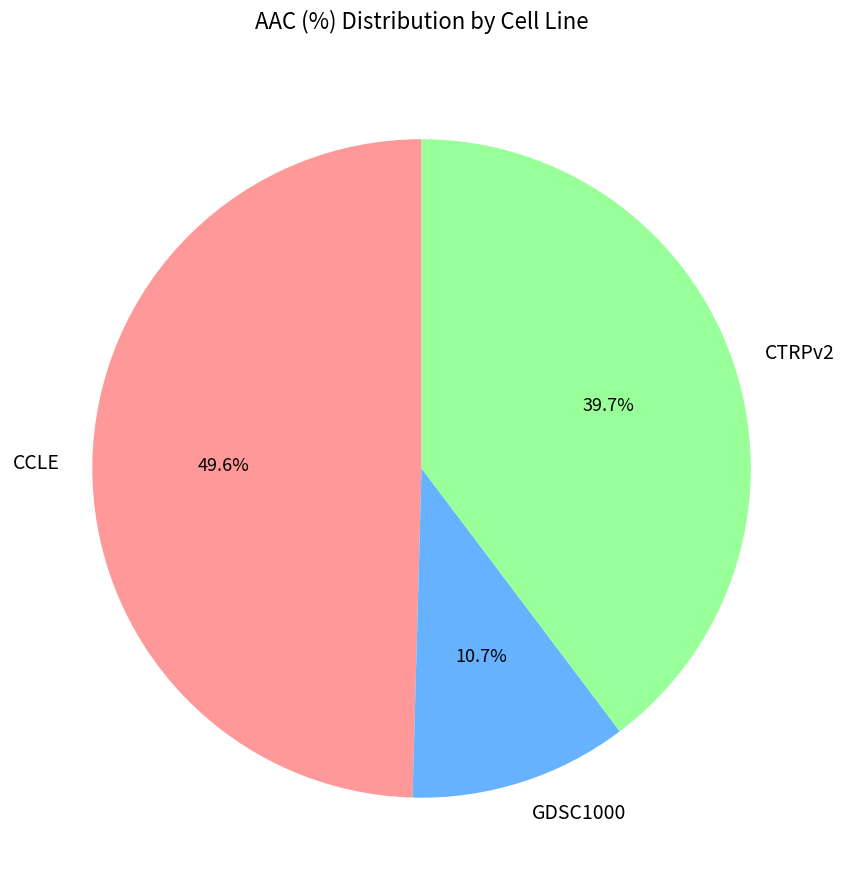

Is CTRPv2 the majority of the pie?

No